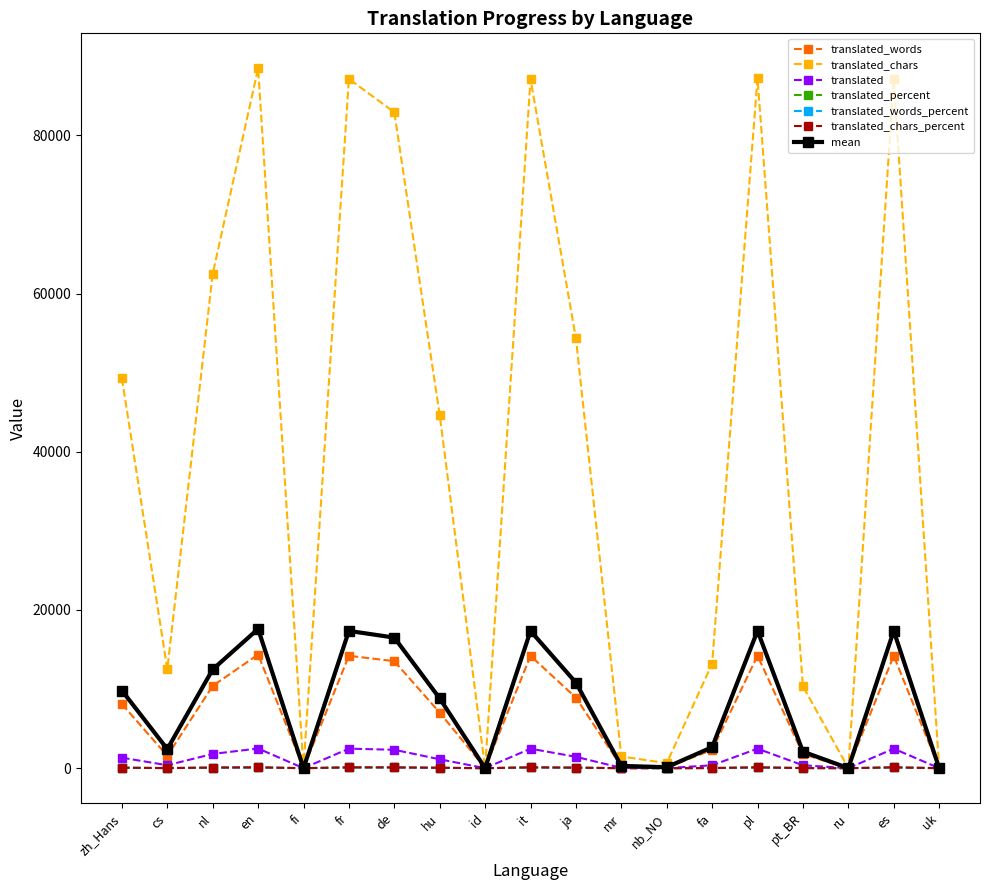

Which series has the widest spread of values?

translated_chars